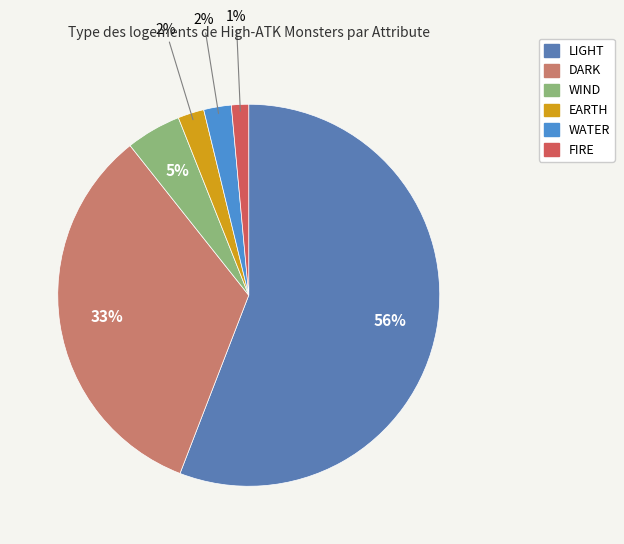

How many slices are in this pie chart?

6